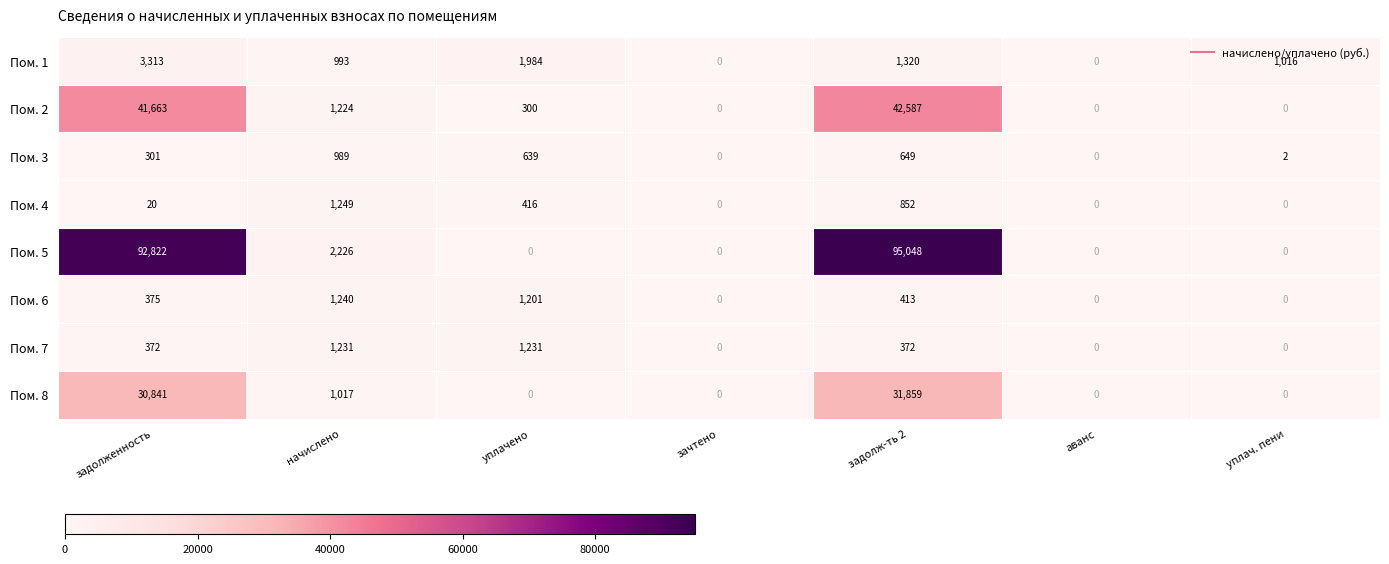

Rank the series by their maximum value, from highest to lowest.

Пом. 5, Пом. 2, Пом. 8, Пом. 1, Пом. 4, Пом. 6, Пом. 7, Пом. 3